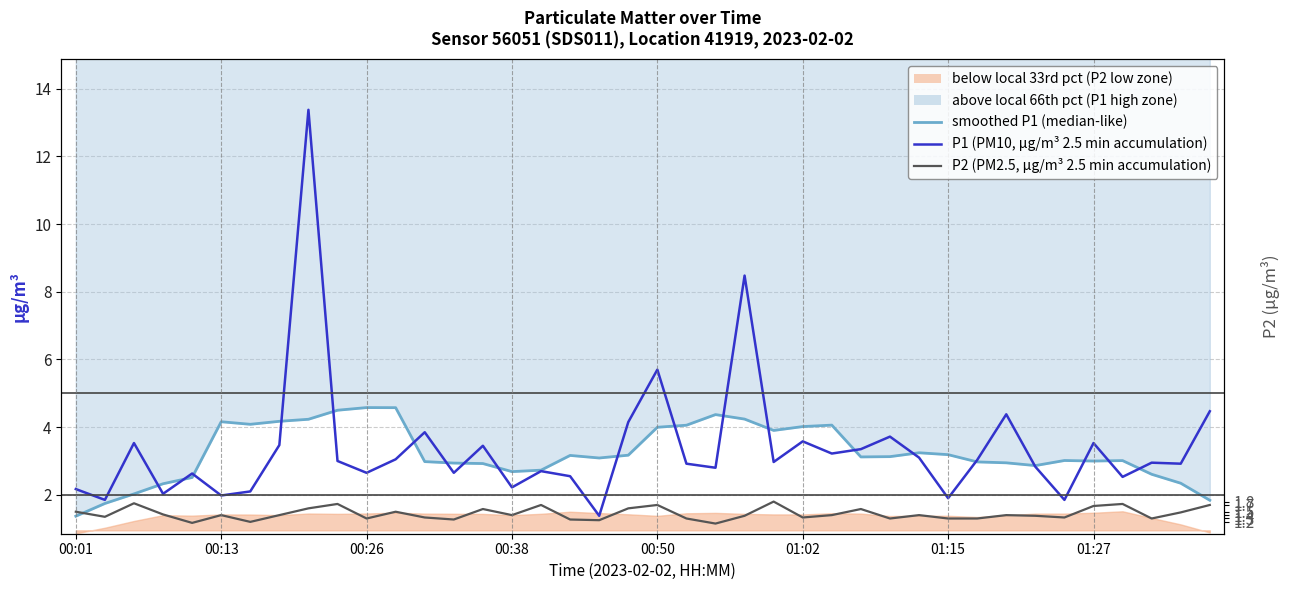

True or false: P1 (PM10, µg/m³ 2.5 min accumulation) has more than 1 interior local peaks.

True